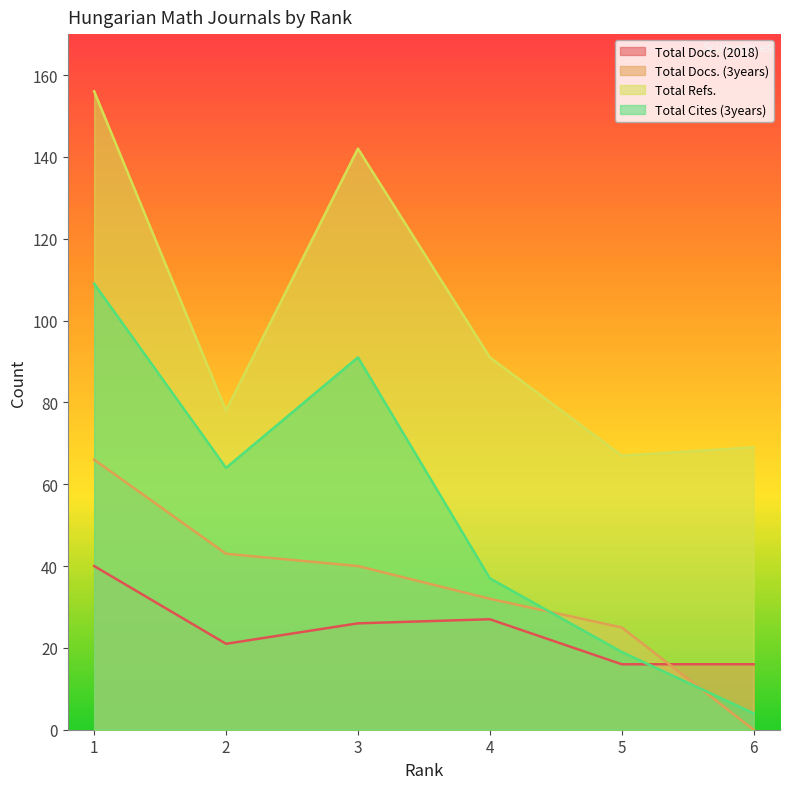

The Total Refs. series shows 156 at 1. True or false?

True